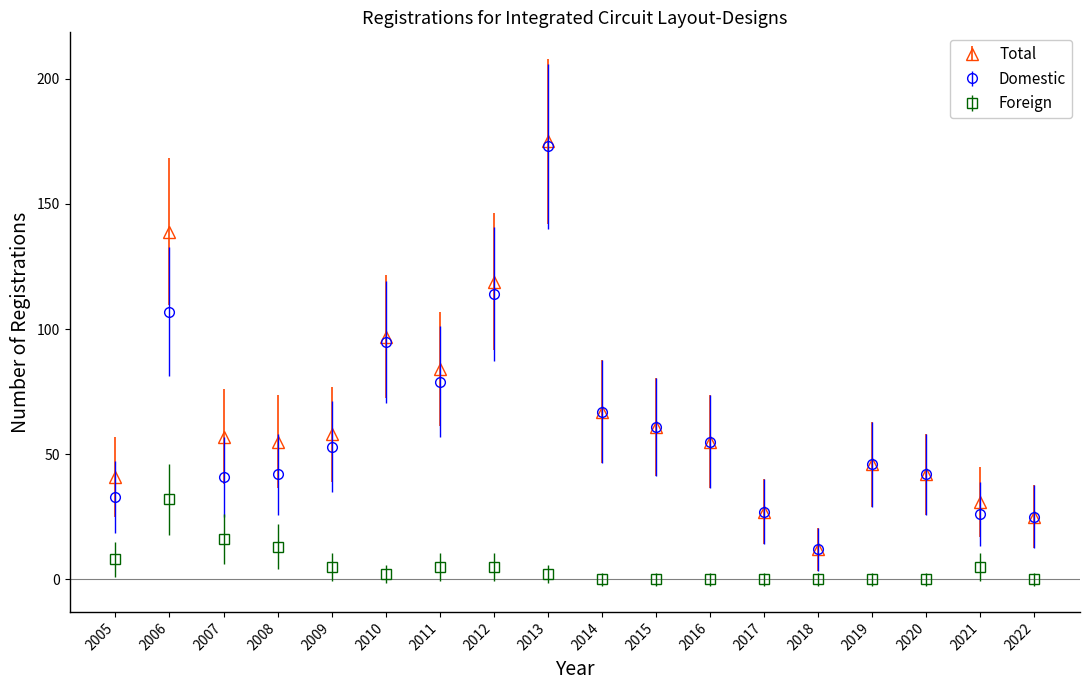

How many categories are shown in the chart?

18